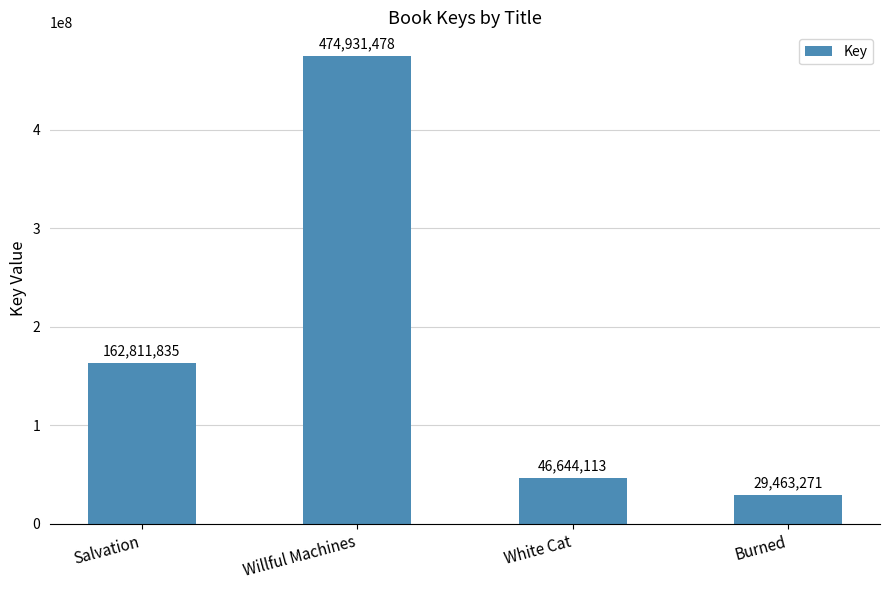

What is the label of the 4th bar from the right?

Salvation